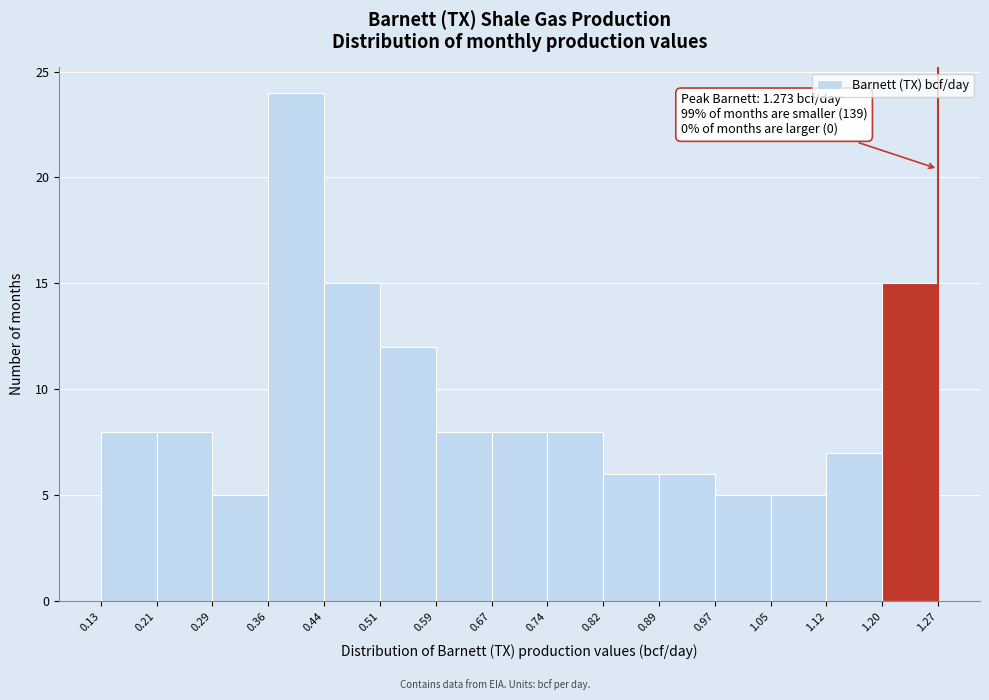

Which range on the x-axis has the tallest bar?

0.36 to 0.44